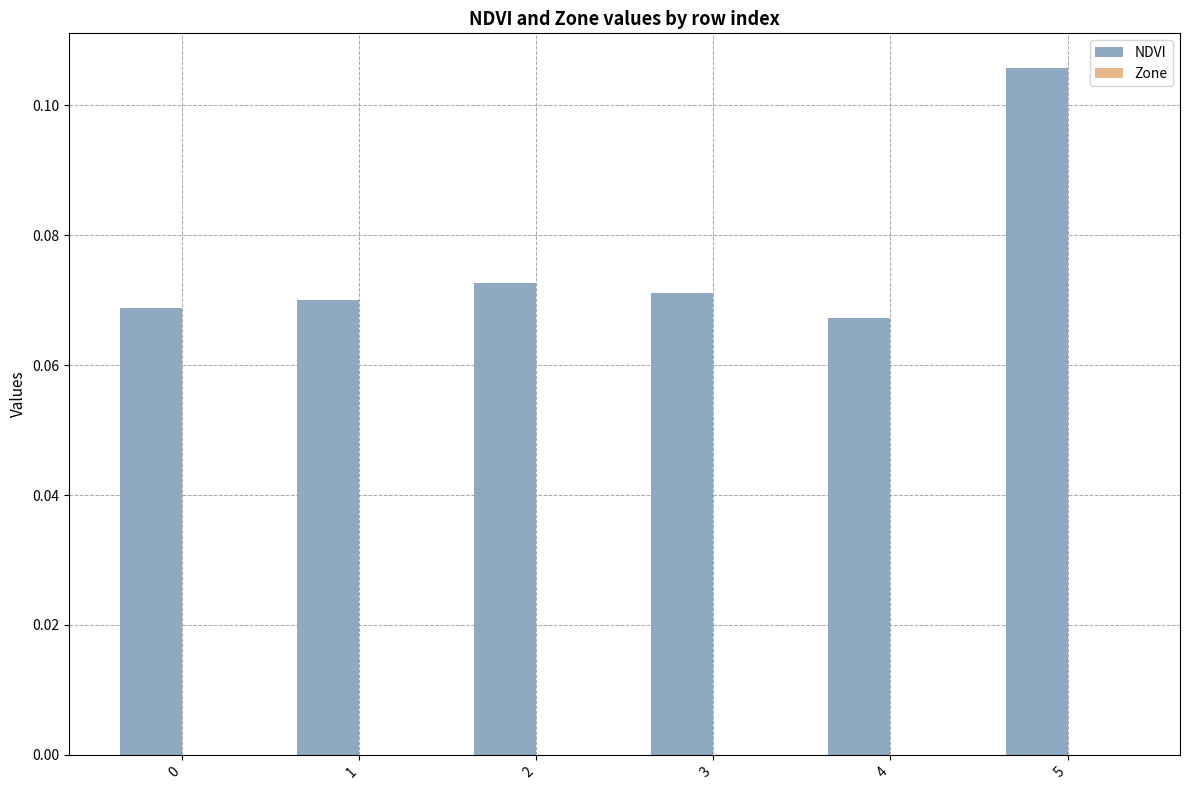

Are the bars horizontal?

No